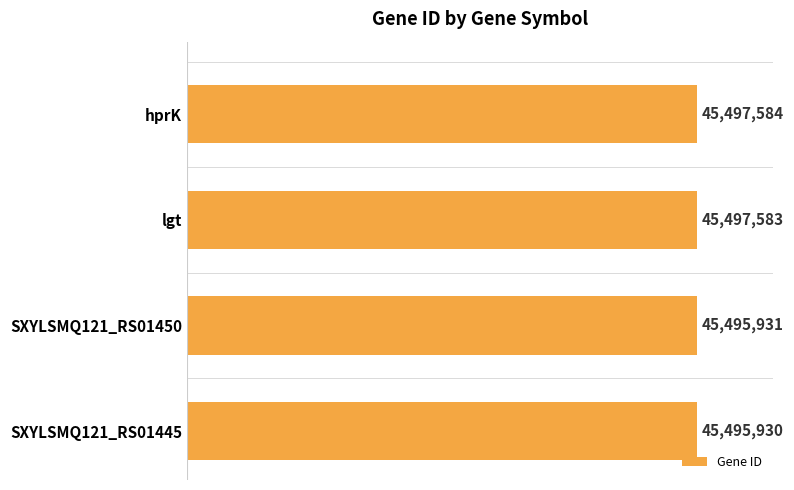

Are the bars horizontal?

Yes